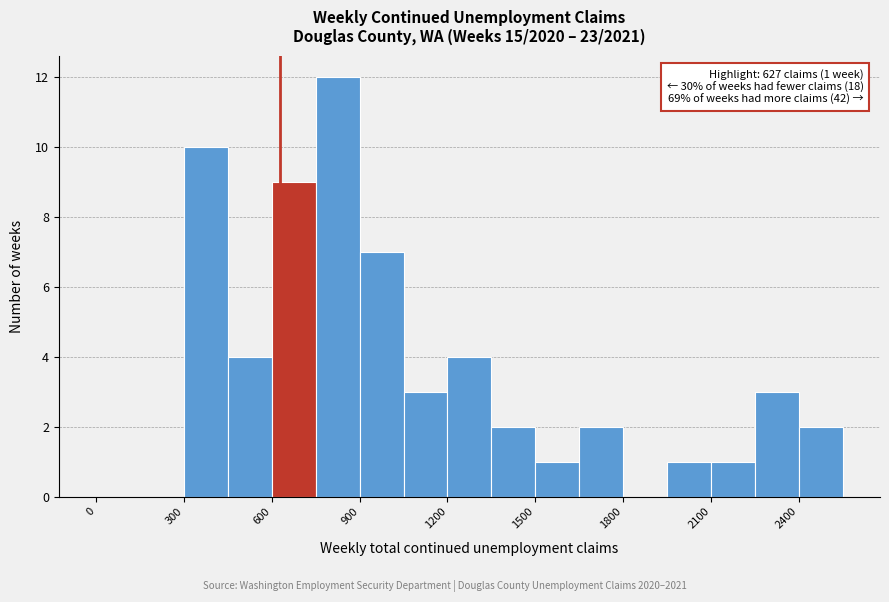

Read against the x-axis, roughly where is the centre of the tallest bar?

850